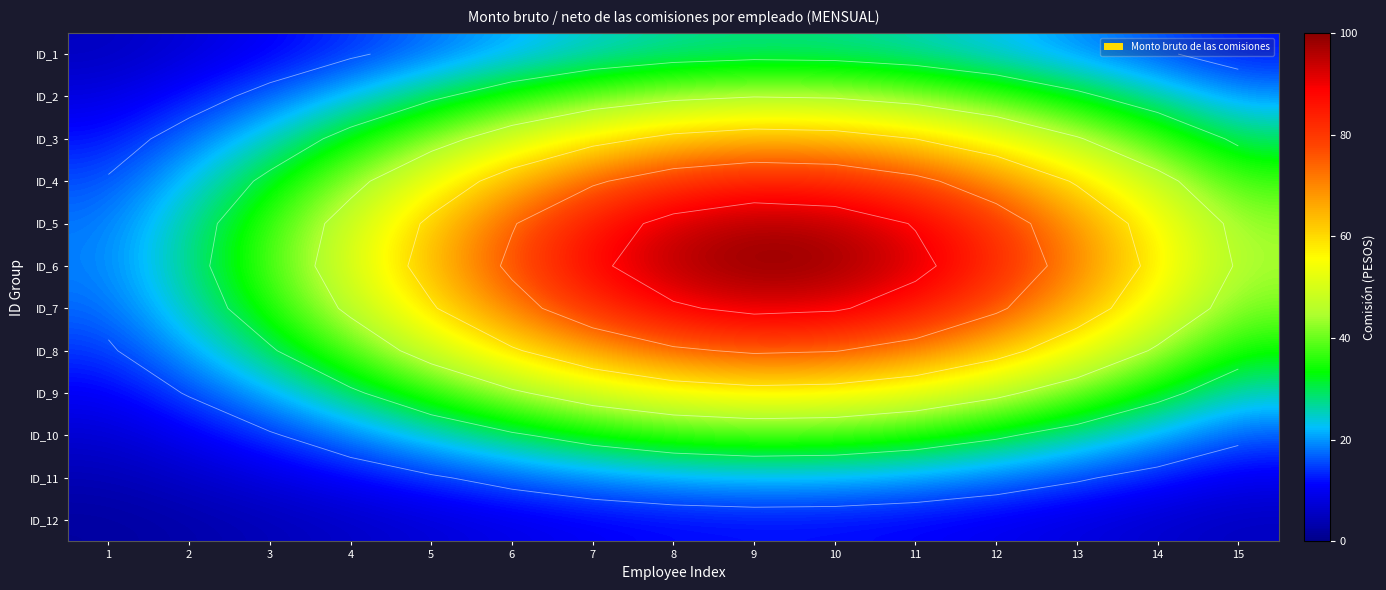

Which series has the largest range (max minus min)?

ID_6